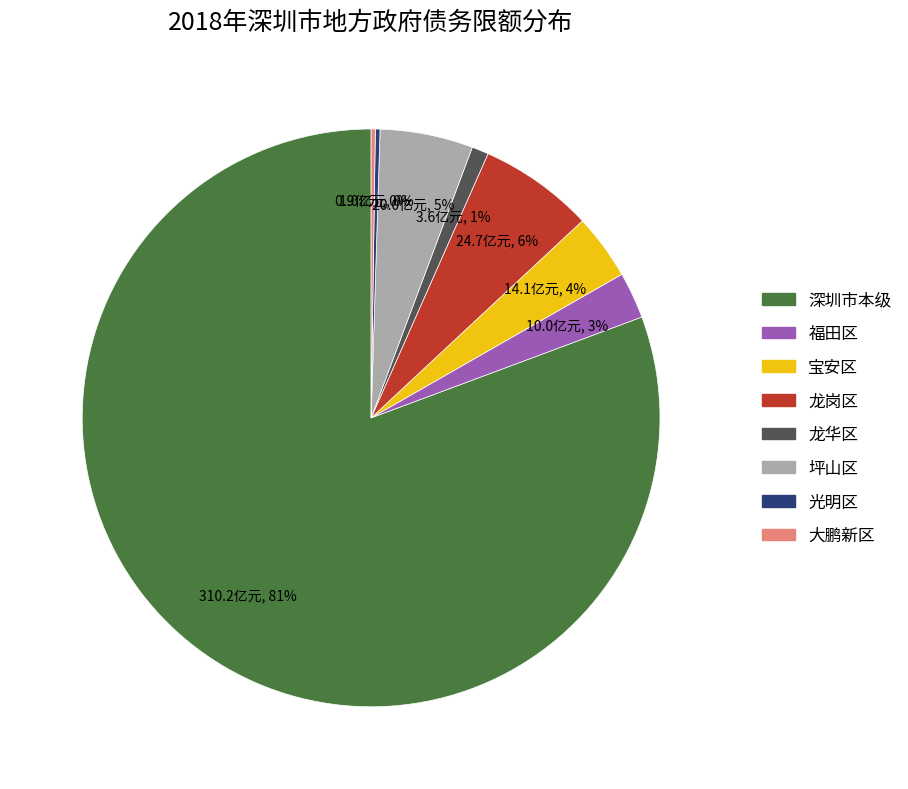

Which category has the biggest portion of the pie?

深圳市本级